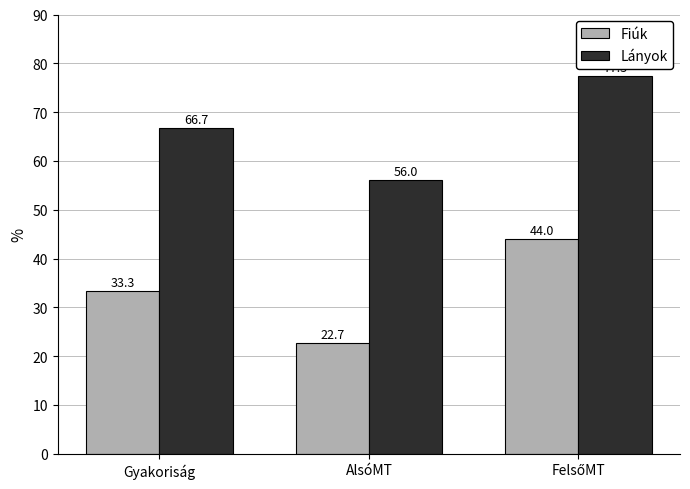

What is the sum of all Lányok values?

200.0